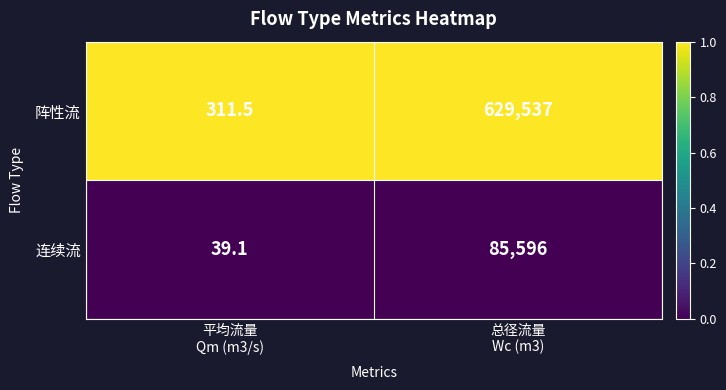

What is the difference between the maximum and minimum values in the 阵性流 series?

629225.5